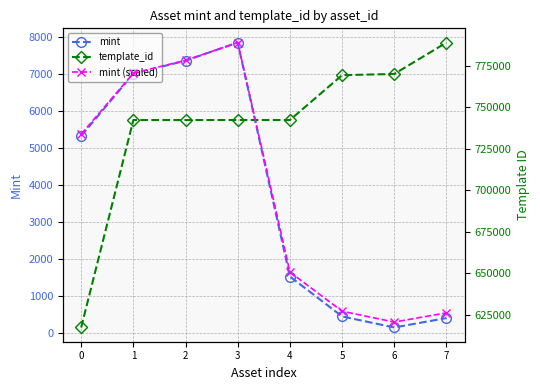

Which series has the widest spread of values?

template_id